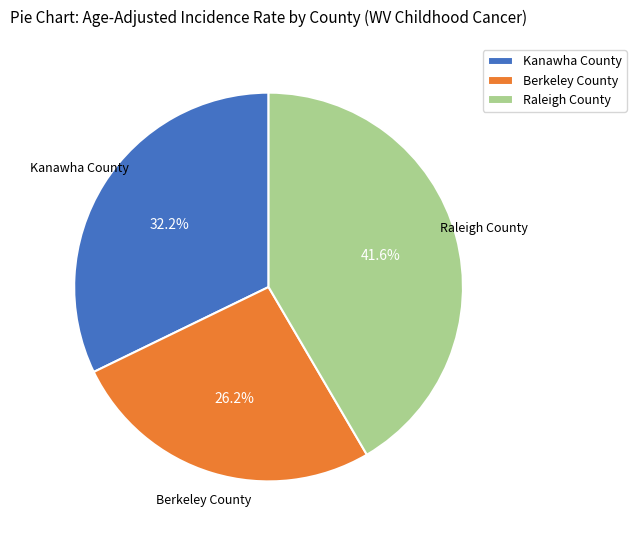

How many slices are in this pie chart?

3